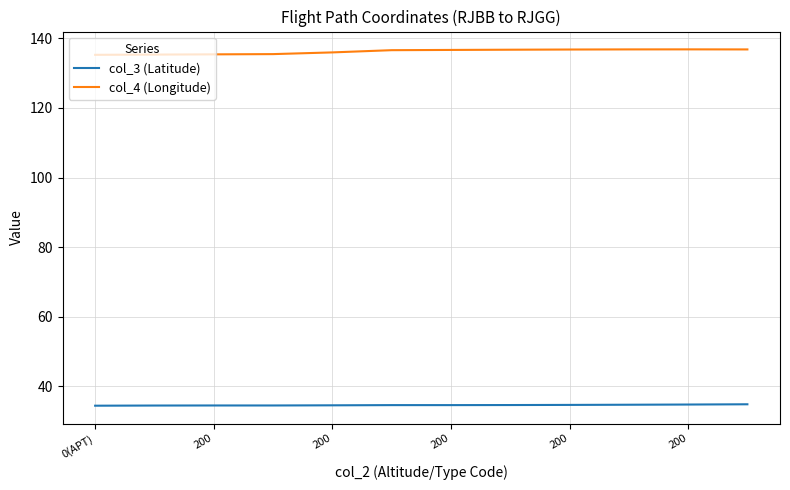

What is the maximum value shown in the chart?

136.8